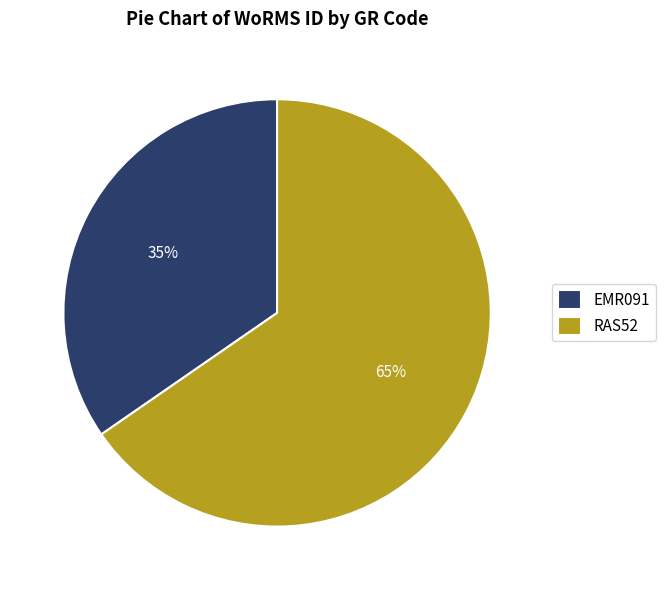

How many segments does this pie chart have?

2